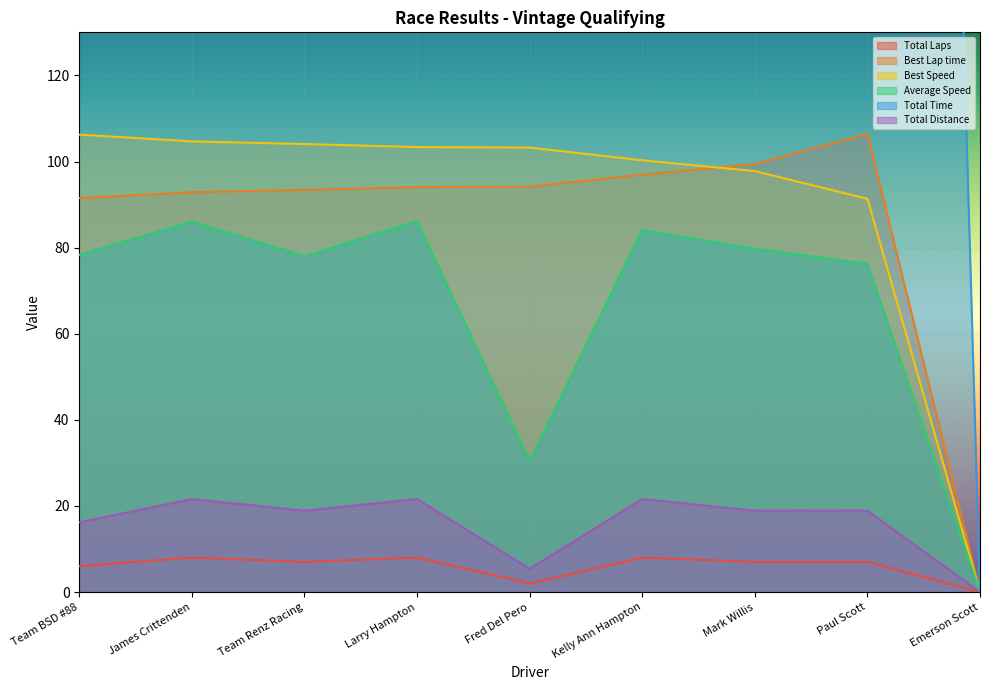

What is the value of the Average Speed point at the 1st from the left?

78.3